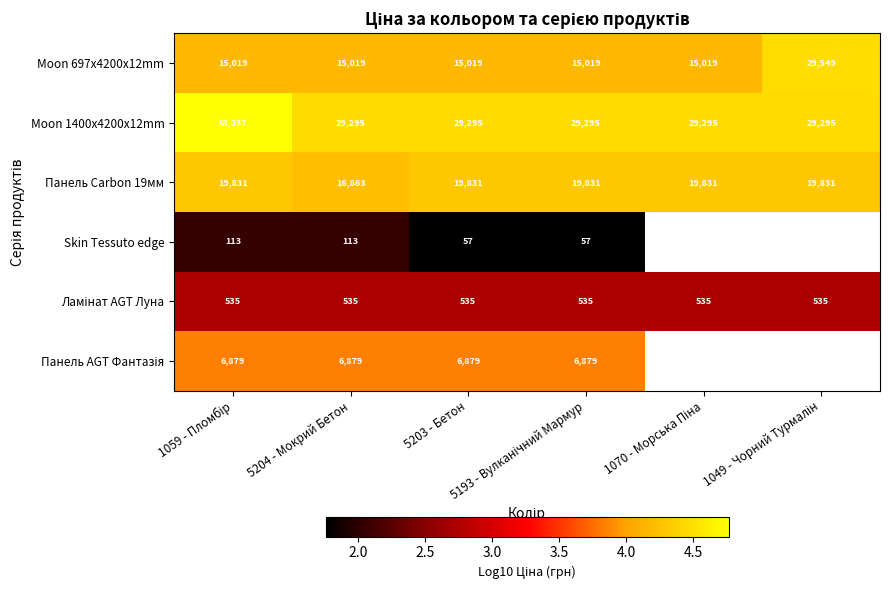

List the labels in order of Панель Carbon 19мм value, largest first.

1059 - Пломбір, 5203 - Бетон, 5193 - Вулканічний Мармур, 1070 - Морська Піна, 1049 - Чорний Турмалін, 5204 - Мокрий Бетон